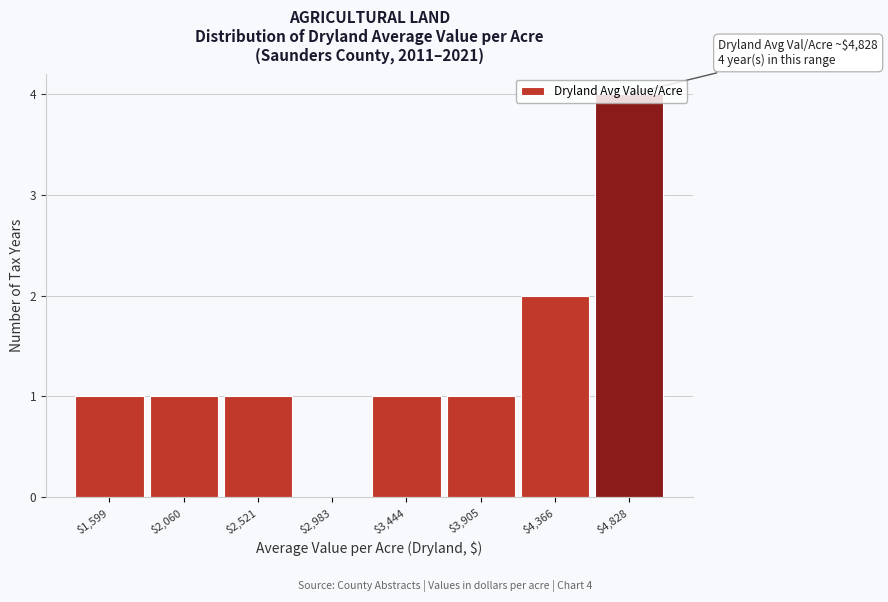

Which range on the x-axis has the tallest bar?

4600 to 5050